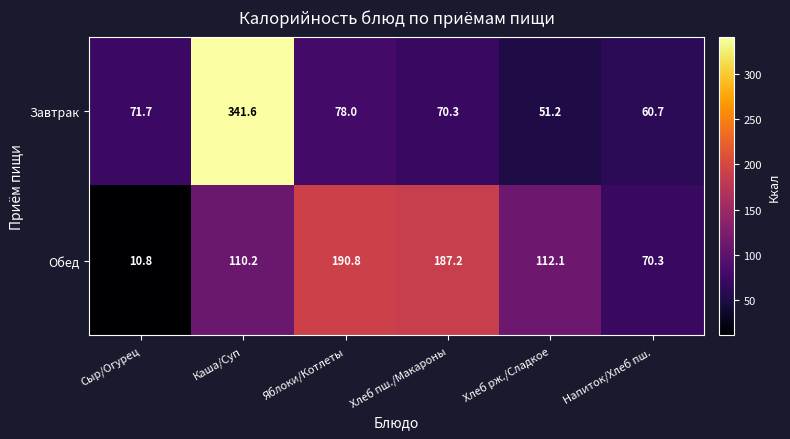

At Напиток/Хлеб пш., list the series in order from smallest to largest.

Завтрак, Обед